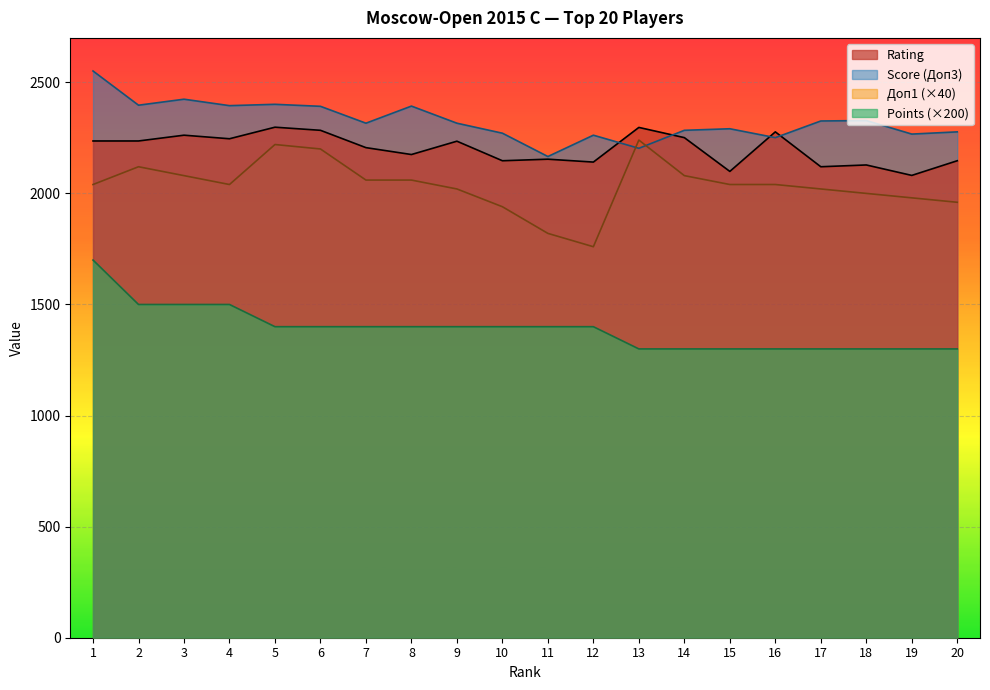

What is the highest value of the Points series?

1700